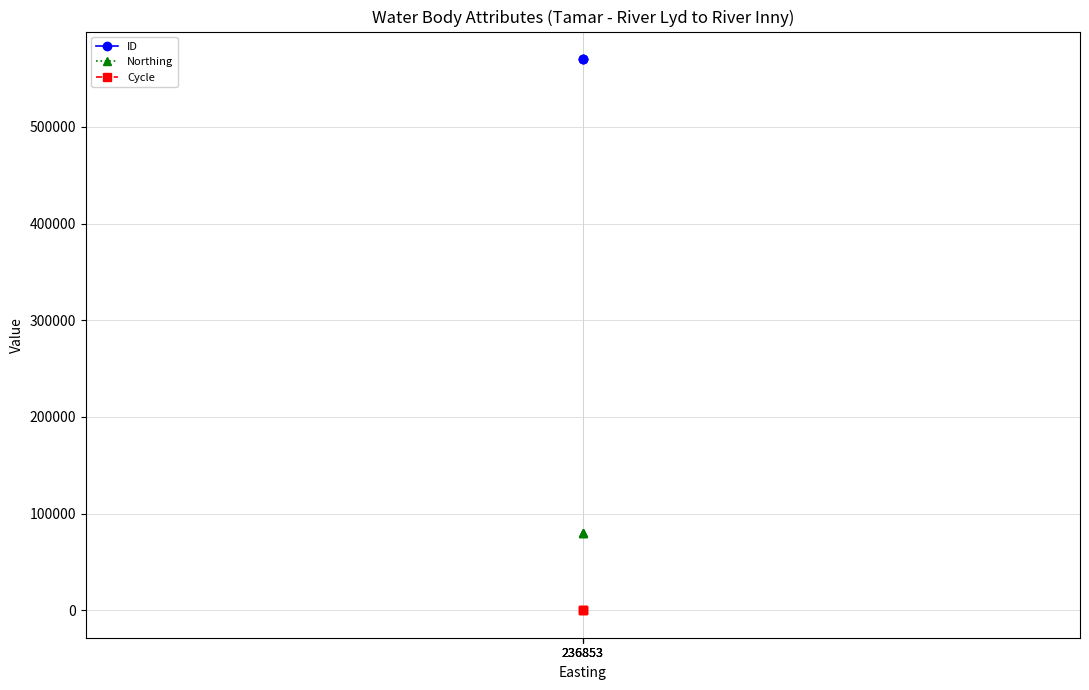

Reading left to right, what are all the values shown in this chart?

ID: 570208	570207	570206
Northing: 80031	80031	80031
Cycle: 3	3	3